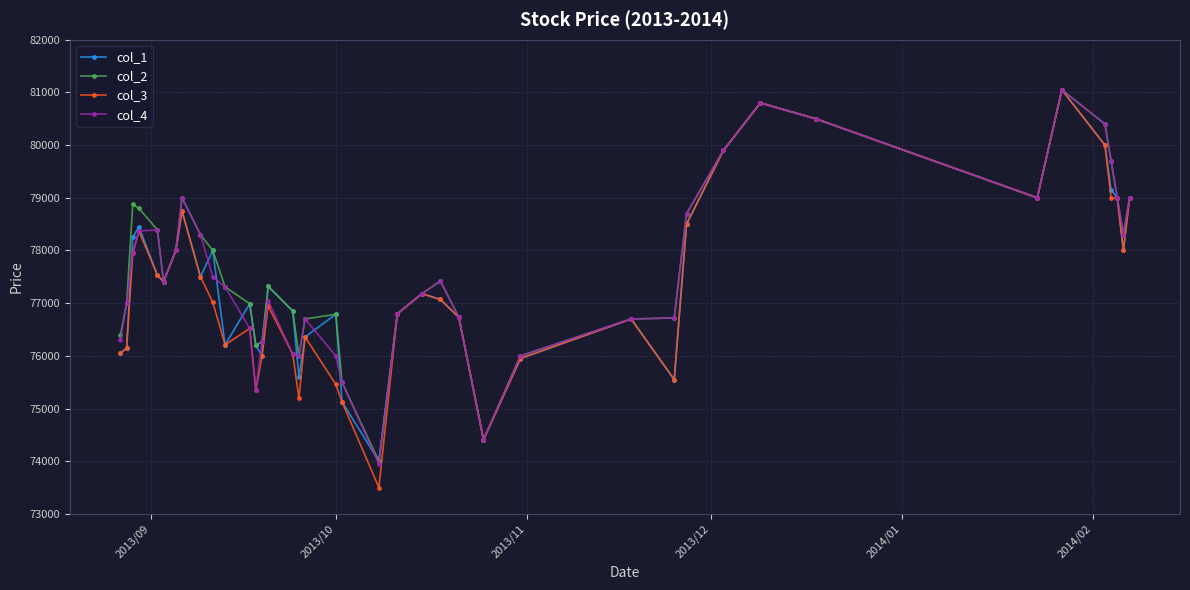

True or false: col_1 has more than 2 points higher than both neighbors.

True